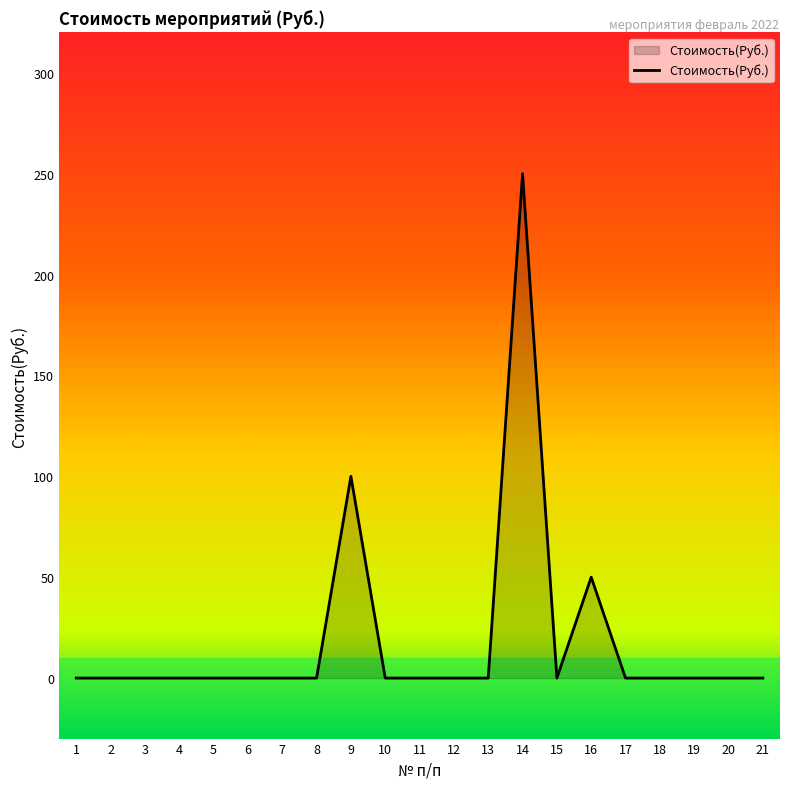

How many series are shown in this chart?

1